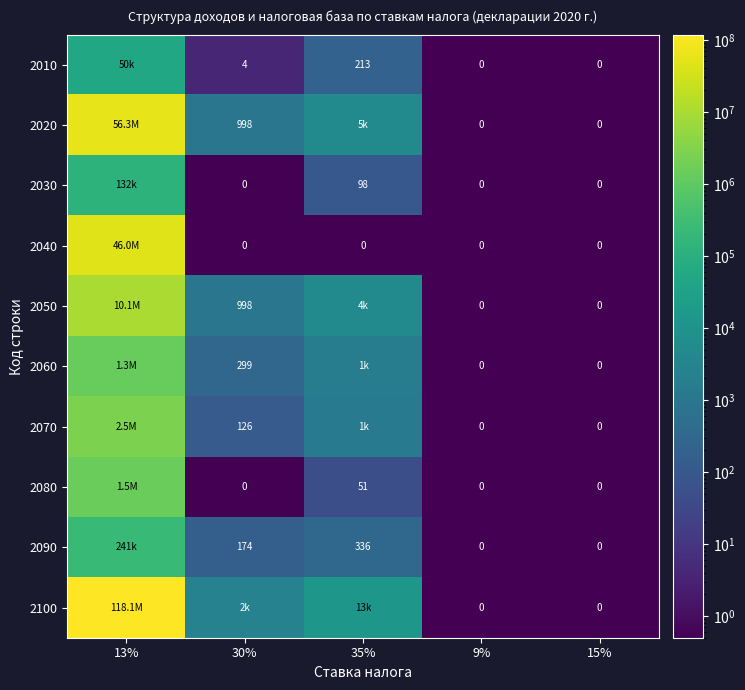

Count the number of categories in the chart.

5